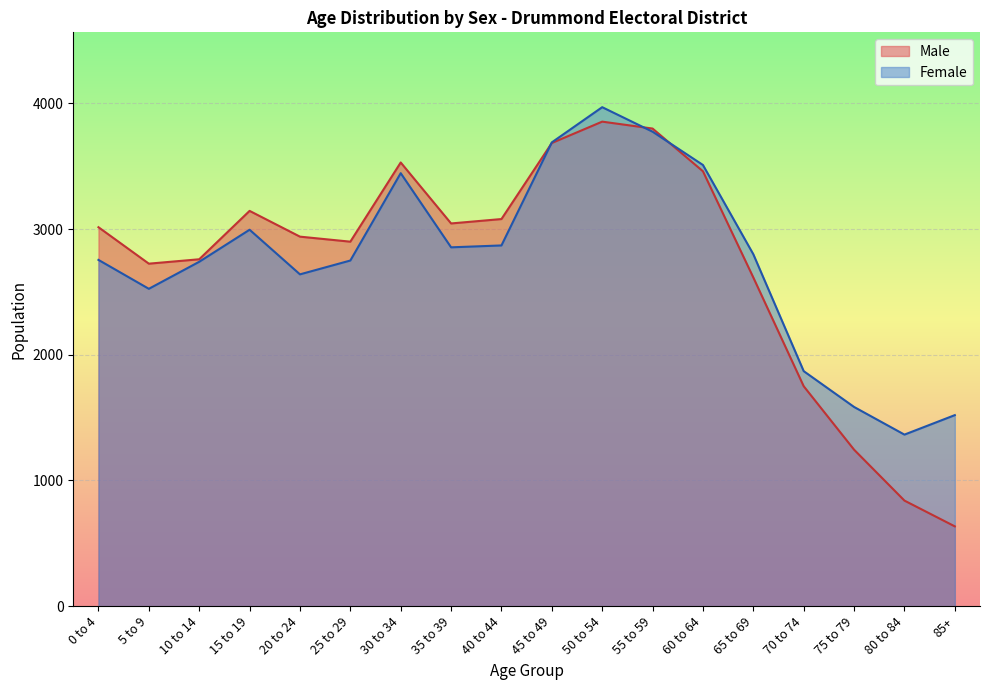

What is the label of the 6th point from the right?

60 to 64